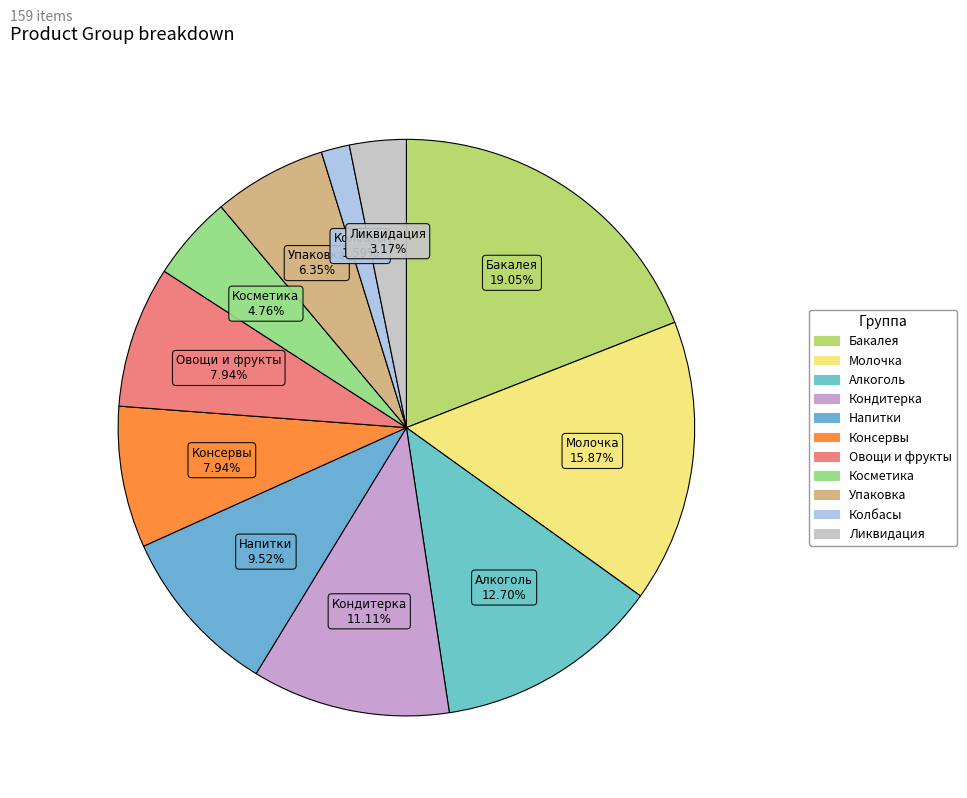

What percentage do Напитки and Кондитерка together represent?

20.6%